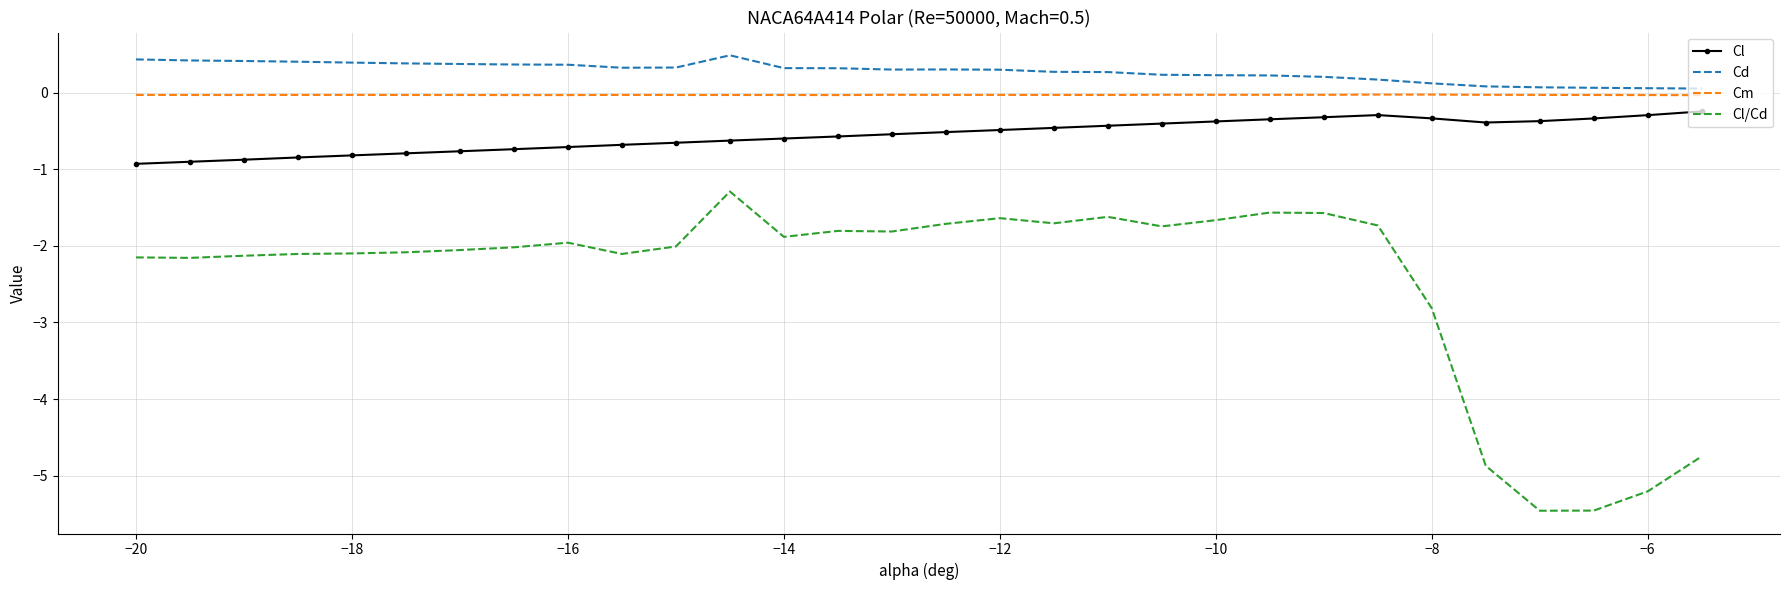

Rank the series by their maximum value, from highest to lowest.

Cd, Cm, Cl, Cl/Cd